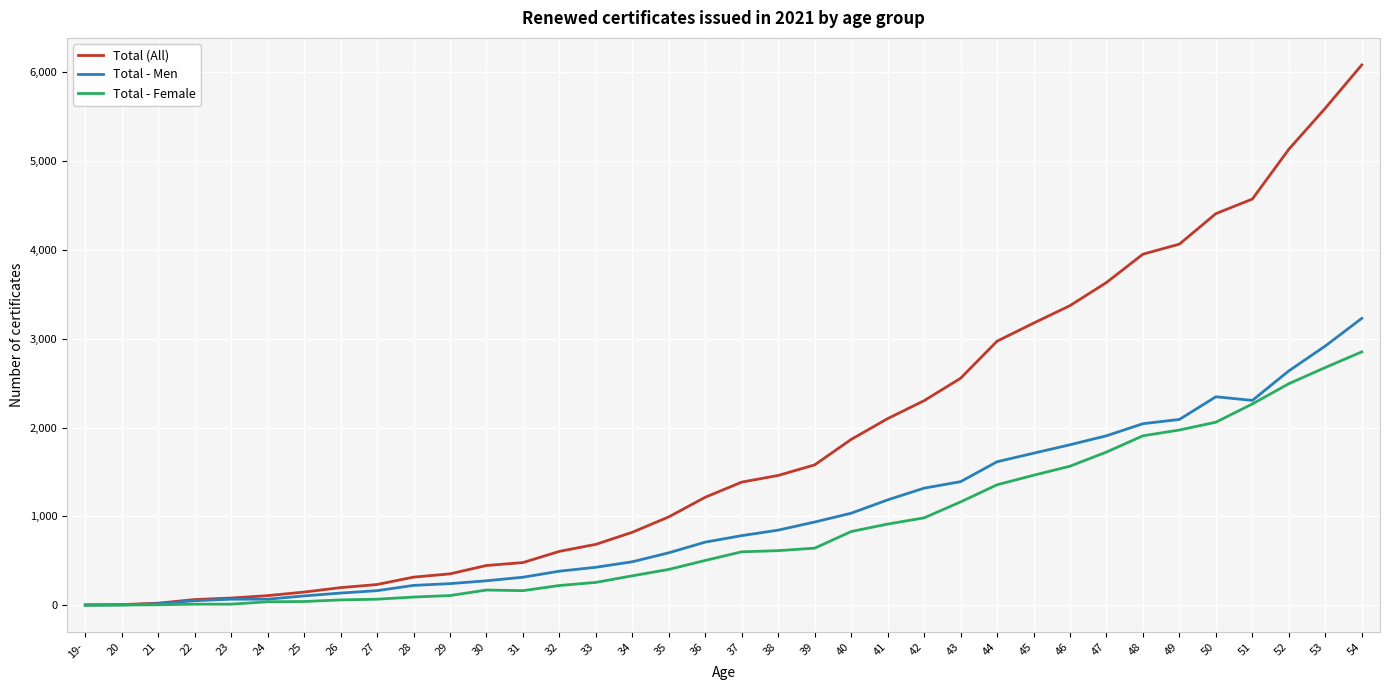

What is the lowest value of the Total - Female series?

2